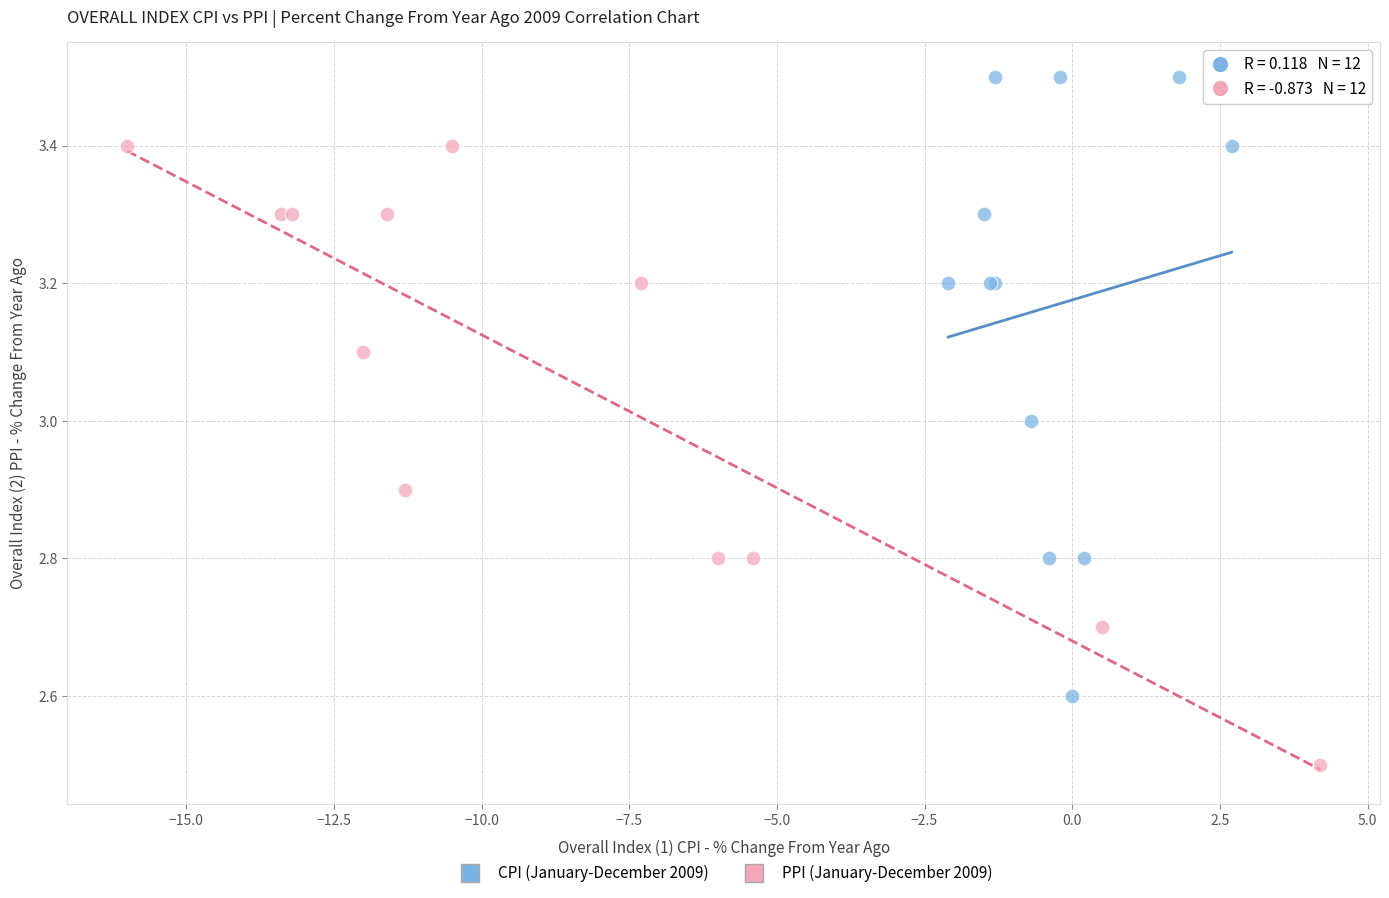

What are all the series names shown in the legend?

CPI (January-December 2009), PPI (January-December 2009)